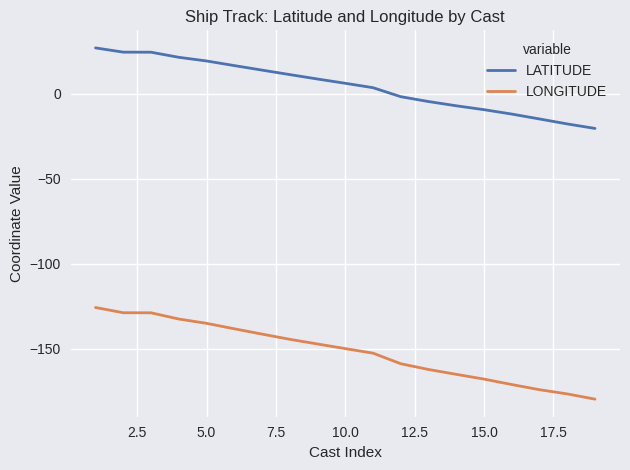

Rank the series by their maximum value, from lowest to highest.

LONGITUDE, LATITUDE